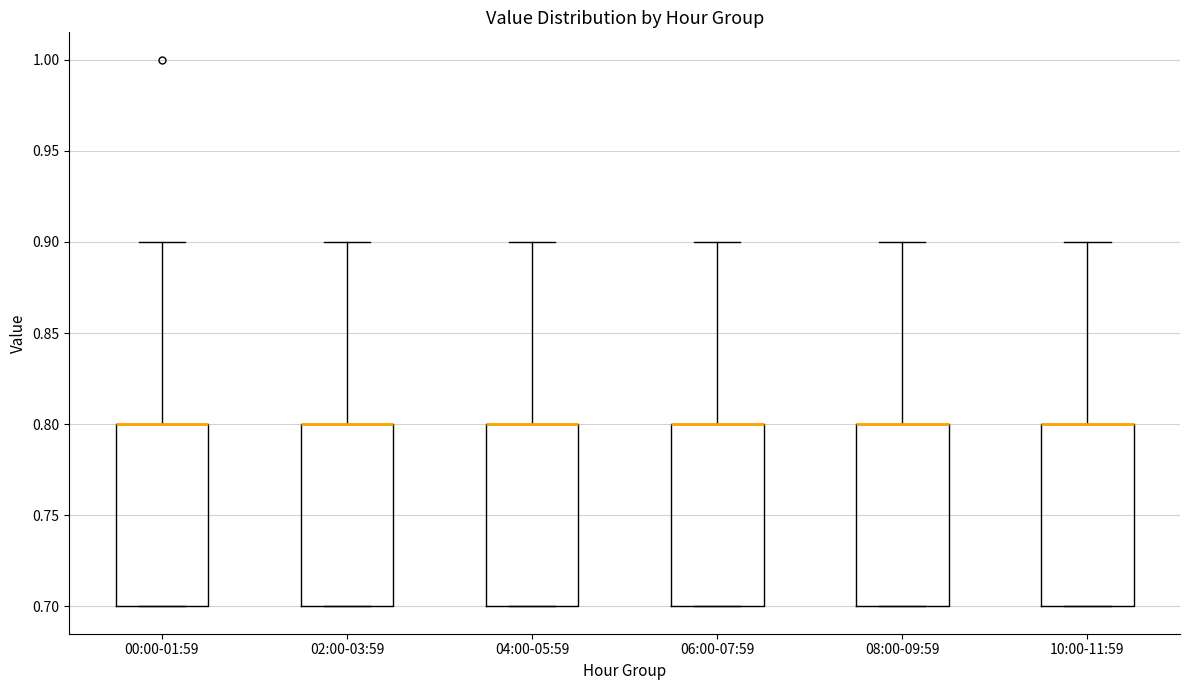

Reading left to right, transcribe this box plot: for each box, give where its median line is, the range the box spans, and where its two whiskers end, as read against the y-axis. The values are not printed on the chart, so give them approximately, as read against the axis.

00:00-01:59: median 0.8 (drawn on the box's upper edge), box 0.7 to 0.8, whiskers 0.7 to 0.9
02:00-03:59: median 0.8 (drawn on the box's upper edge), box 0.7 to 0.8, whiskers 0.7 to 0.9
04:00-05:59: median 0.8 (drawn on the box's upper edge), box 0.7 to 0.8, whiskers 0.7 to 0.9
06:00-07:59: median 0.8 (drawn on the box's upper edge), box 0.7 to 0.8, whiskers 0.7 to 0.9
08:00-09:59: median 0.8 (drawn on the box's upper edge), box 0.7 to 0.8, whiskers 0.7 to 0.9
10:00-11:59: median 0.8 (drawn on the box's upper edge), box 0.7 to 0.8, whiskers 0.7 to 0.9